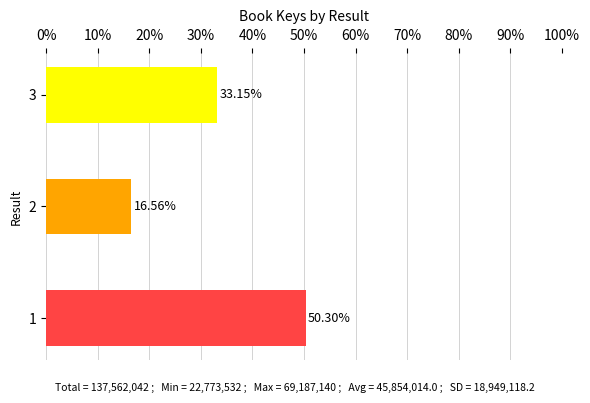

Are the bars grouped side by side (vs. stacked)?

No